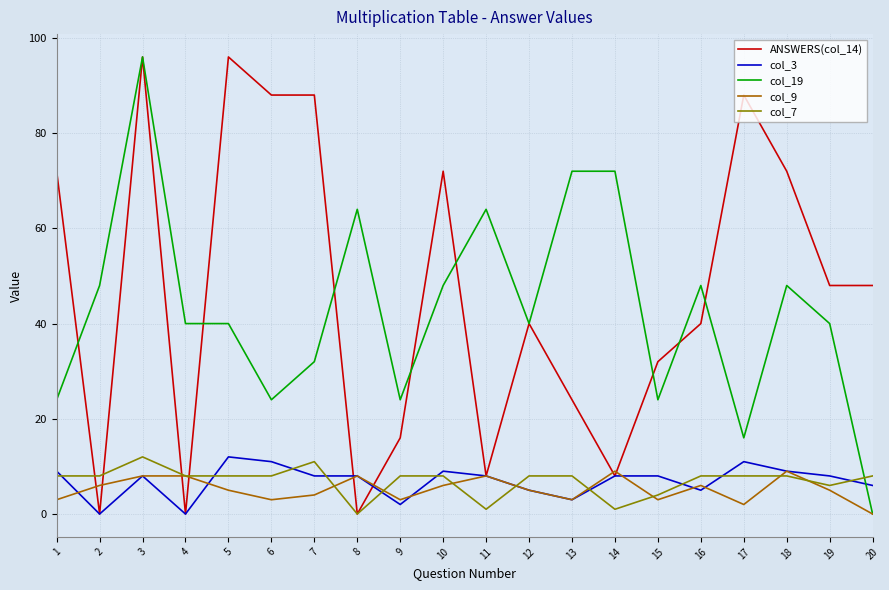

The value of col_9 at 7 is 4. True or false?

True